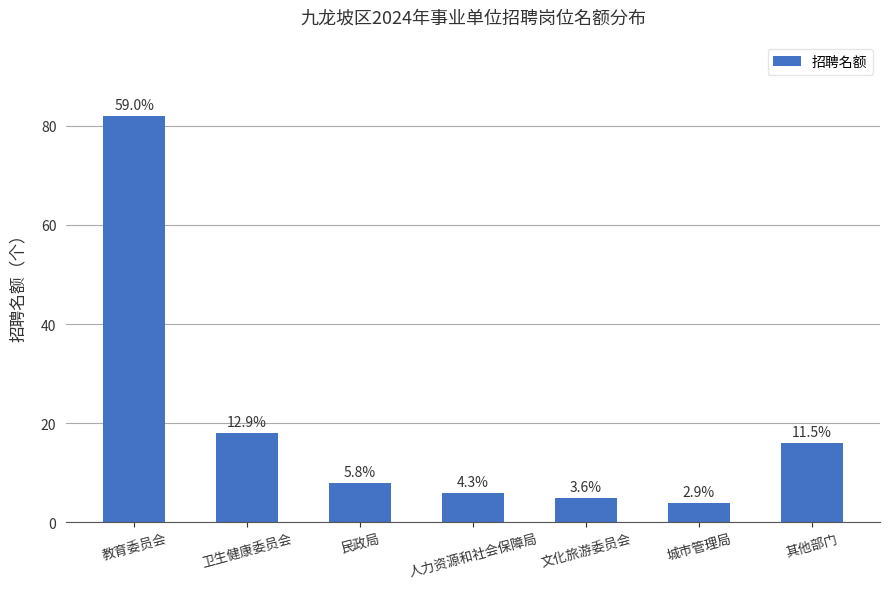

Are the bars horizontal?

No